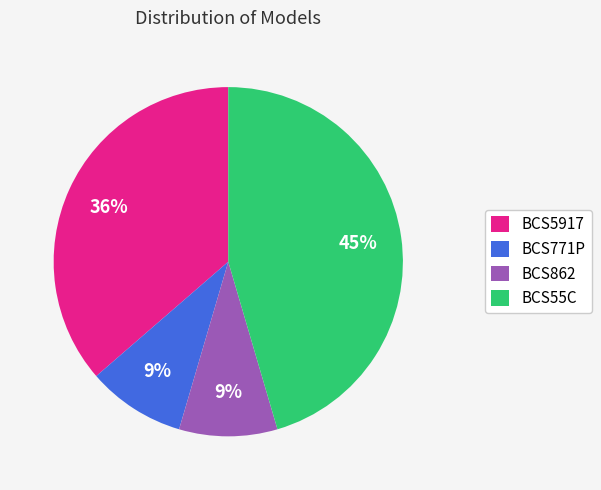

Is there a majority slice in this chart?

No